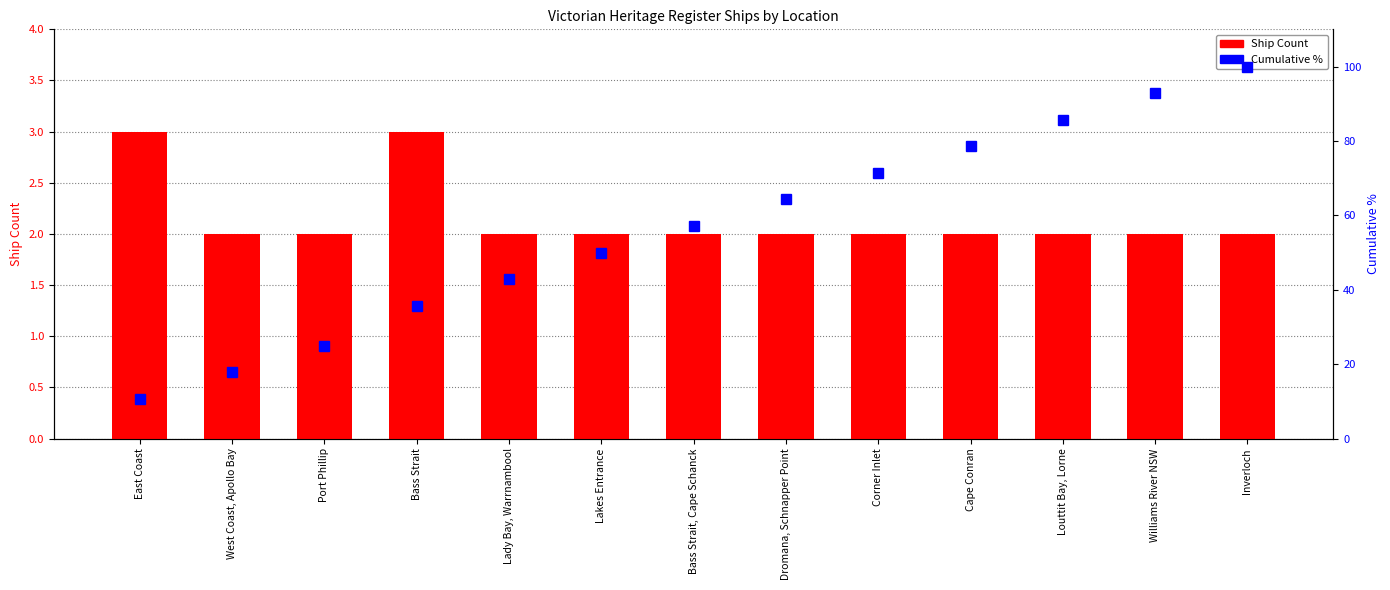

At which category is the sum across all series the highest?

Inverloch